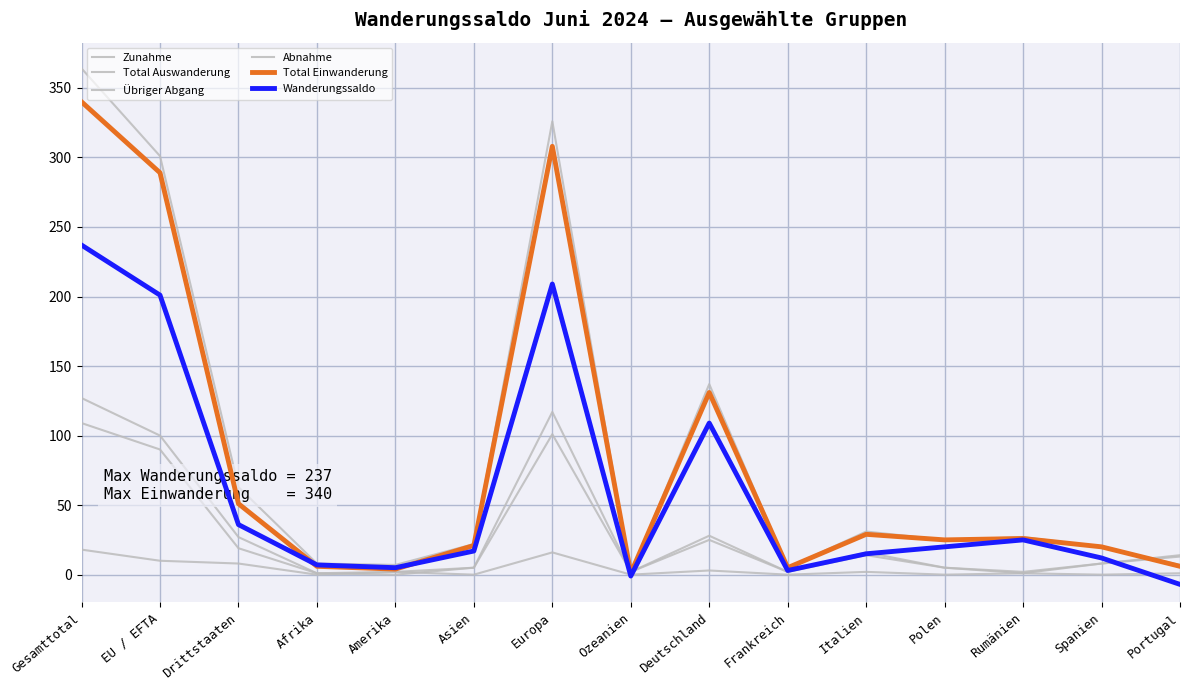

At which label is Zunahme closest to 182?

Deutschland